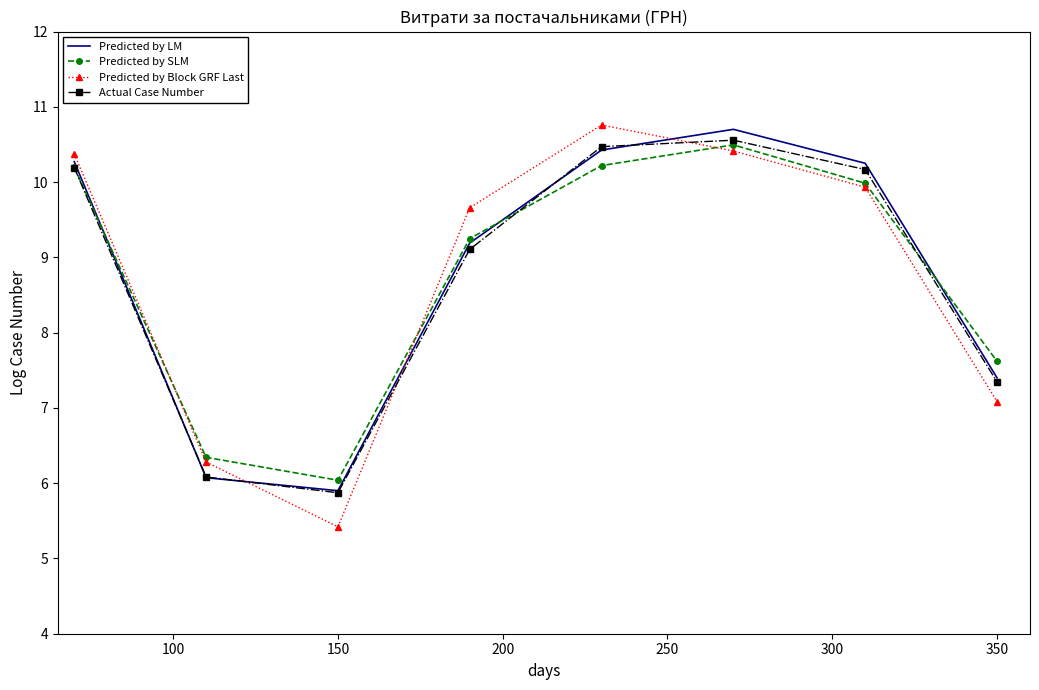

True or false: Predicted by Block GRF Last and Predicted by LM intersect in this chart.

True